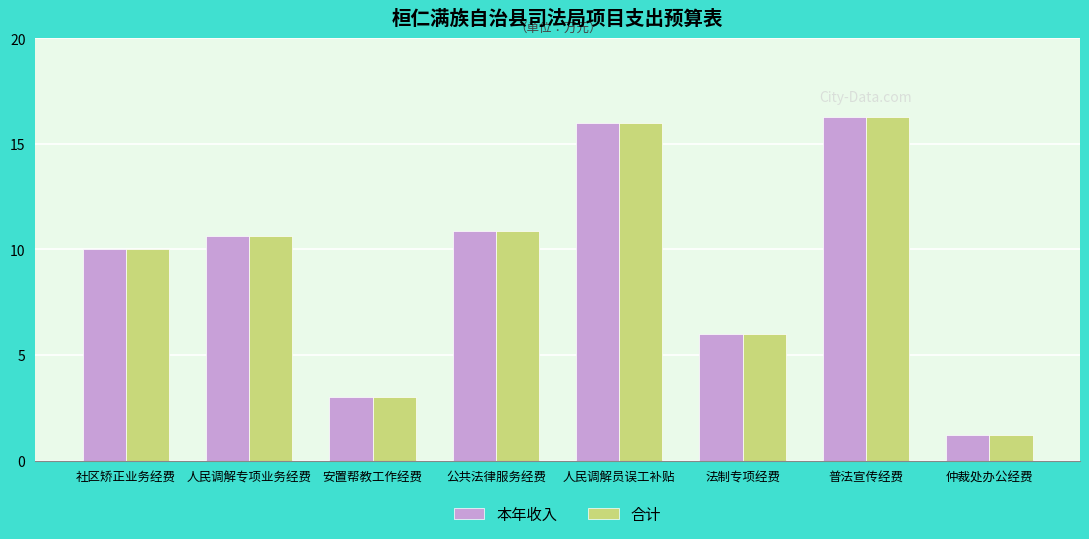

What is the total value across all series at 安置帮教工作经费?

6.0